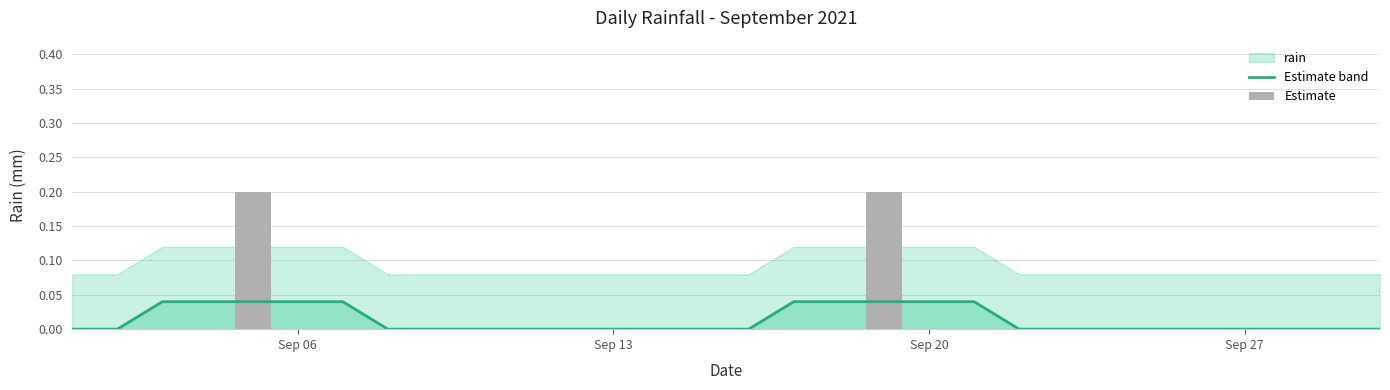

Is the value of Estimate at 26 greater than the value of rain at 13?

No